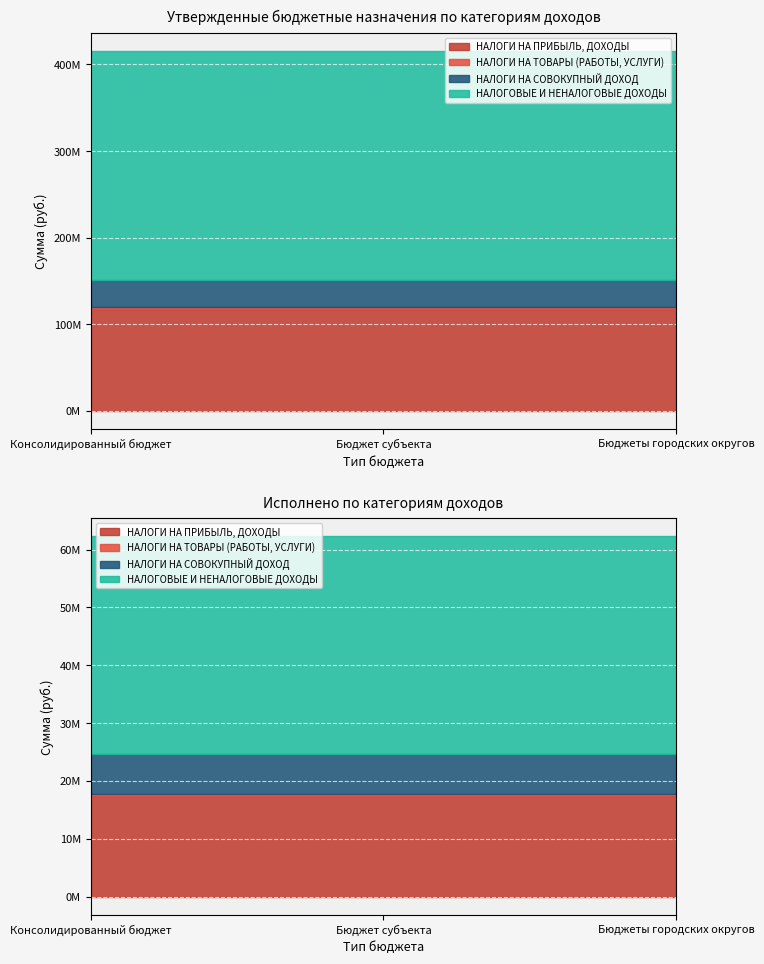

At which category is the sum across all series the highest?

Консолидированный бюджет